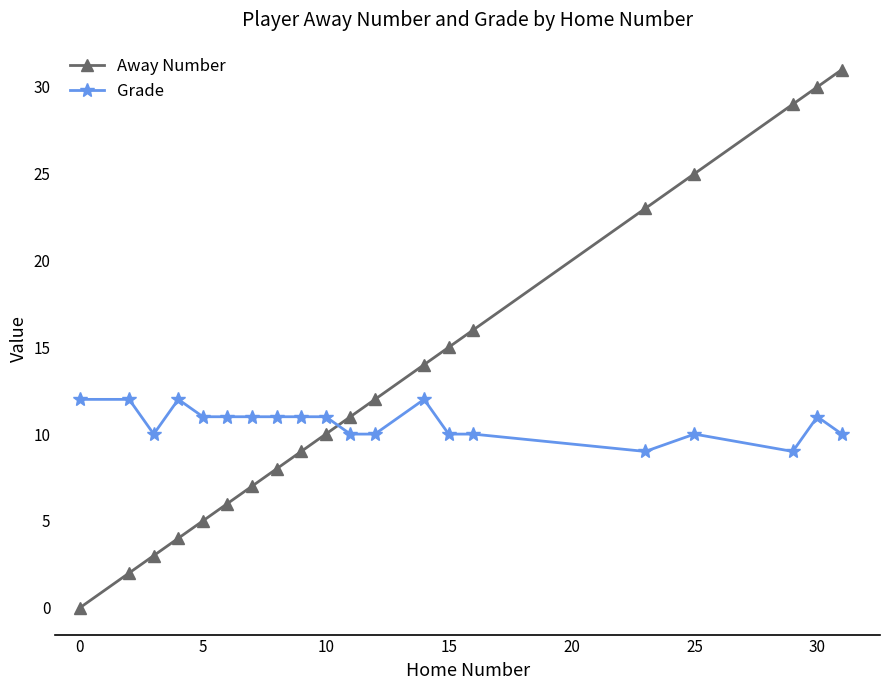

How many times do Grade and Away Number cross each other?

1